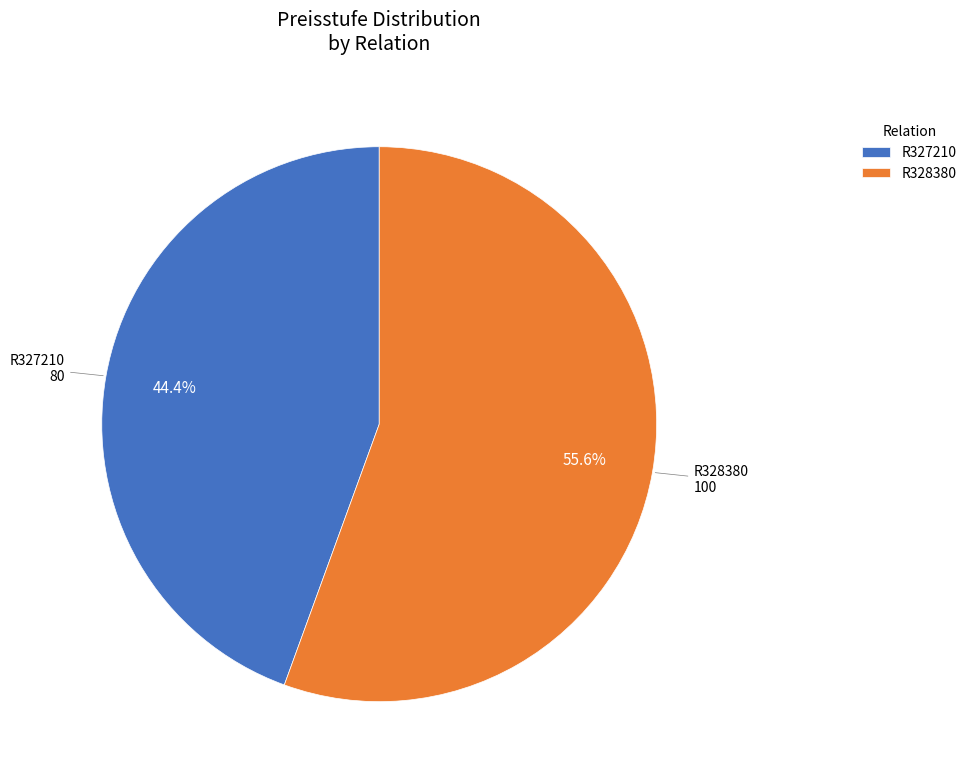

To the nearest percent, what percentage of the pie is R327210?

44%